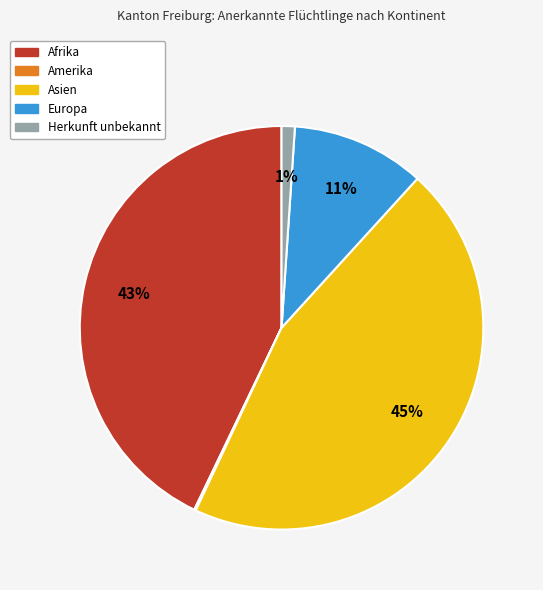

True or false: Herkunft unbekannt accounts for 14% of the total.

False